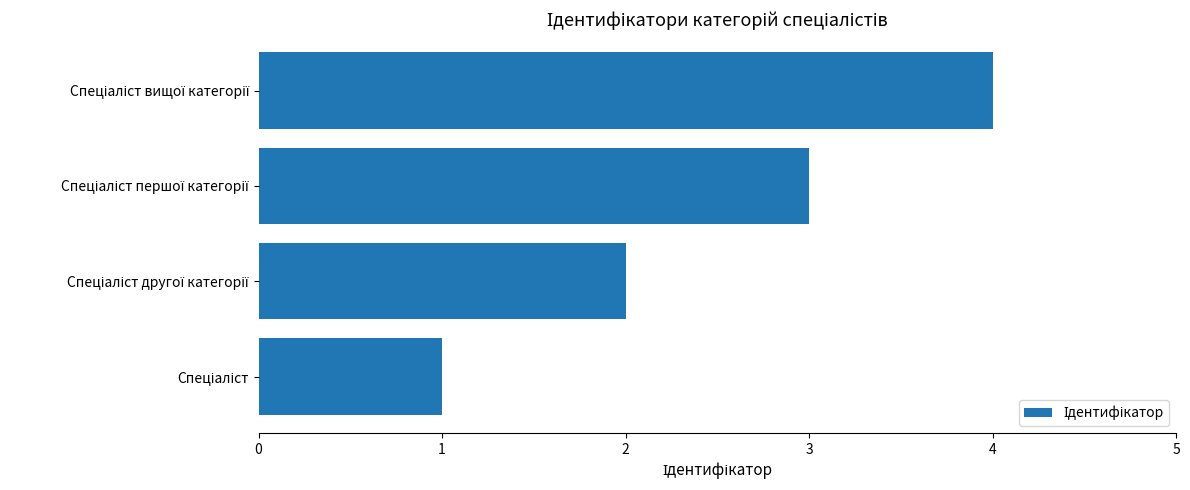

What is the difference between the maximum and minimum values?

3